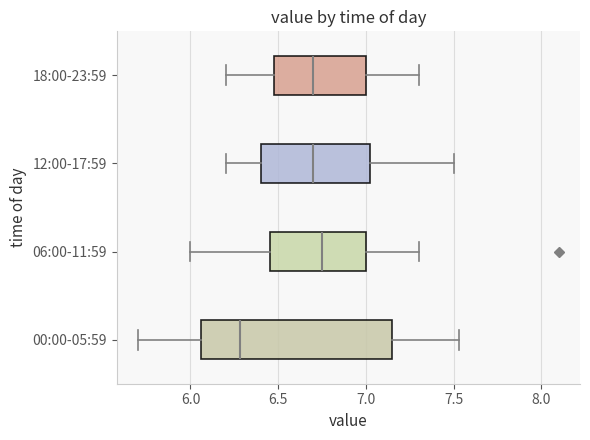

Reading bottom to top, read every box against the x-axis: the position of its median line, the range the box covers, and the ends of its whiskers. The values are not printed on the chart, so give them approximately, as read against the axis.

00:00-05:59: median 6.30, box 6.05 to 7.15, whiskers 5.70 to 7.55
06:00-11:59: median 6.75, box 6.45 to 7.00, whiskers 6.00 to 7.30
12:00-17:59: median 6.70, box 6.40 to 7.05, whiskers 6.20 to 7.50
18:00-23:59: median 6.70, box 6.50 to 7.00, whiskers 6.20 to 7.30